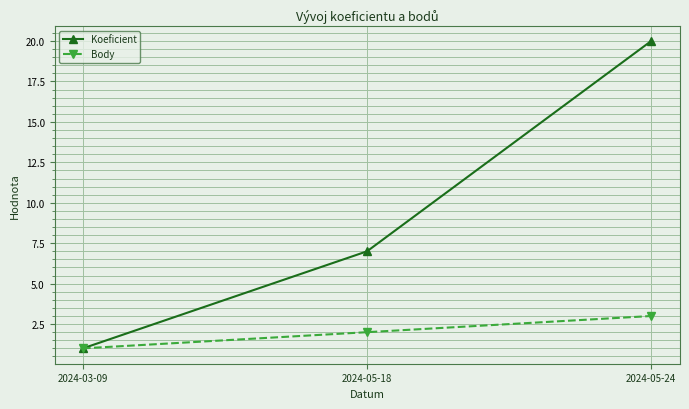

What is the difference between the Koeficient values at 2024-05-24 and 2024-05-18?

13